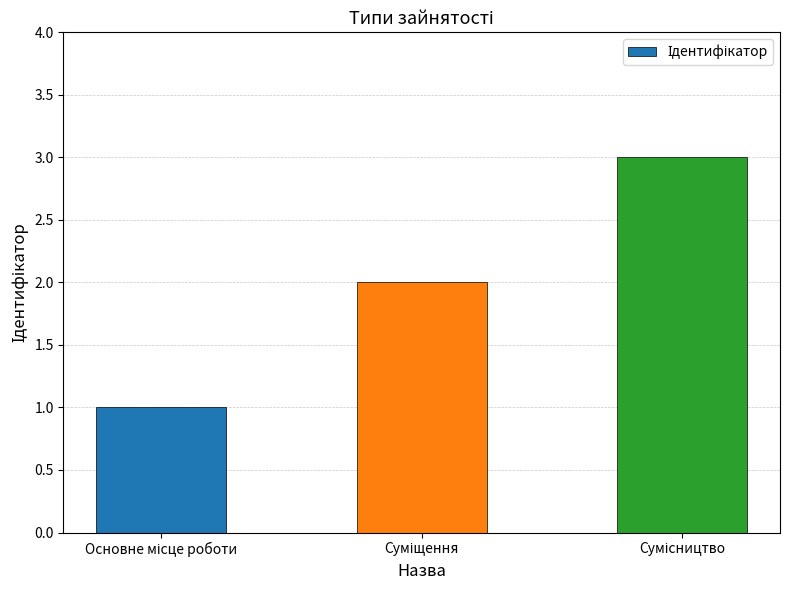

What is the maximum value shown in the chart?

3